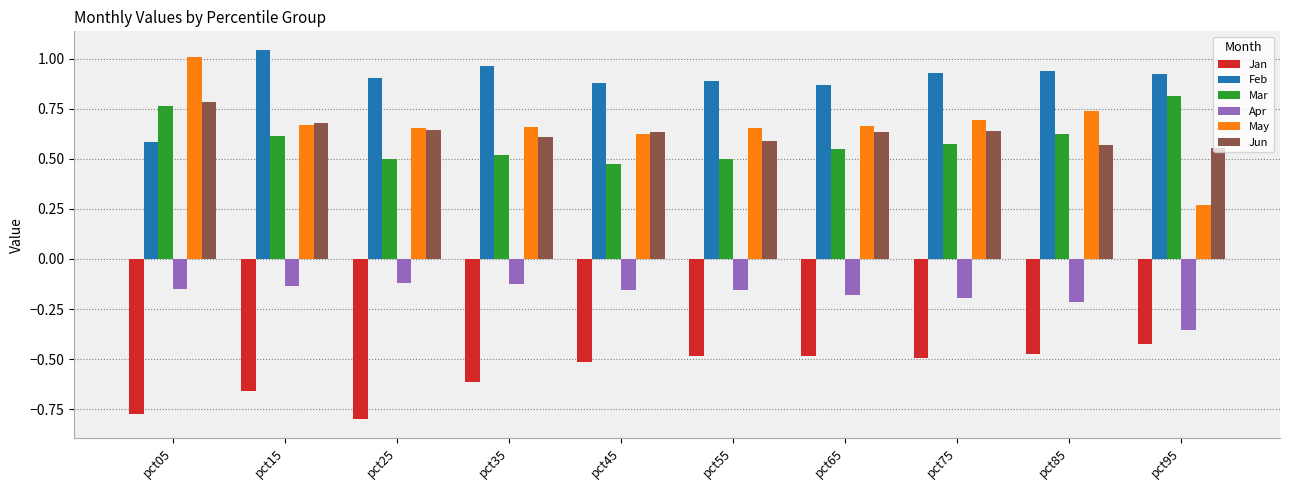

What is the average value of the Jan series?

-0.6